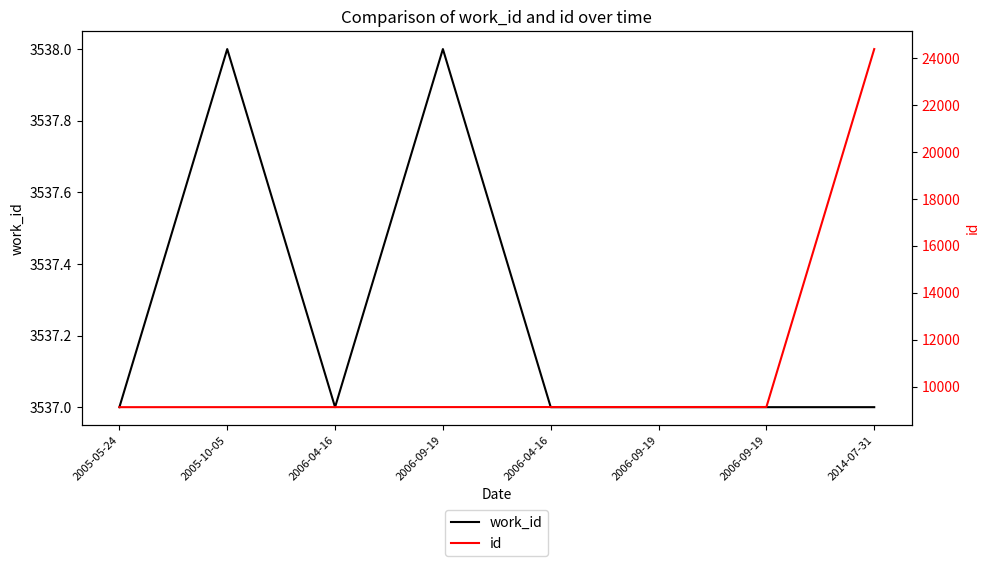

What is the difference between the highest and lowest values at 2005-05-24?

5585